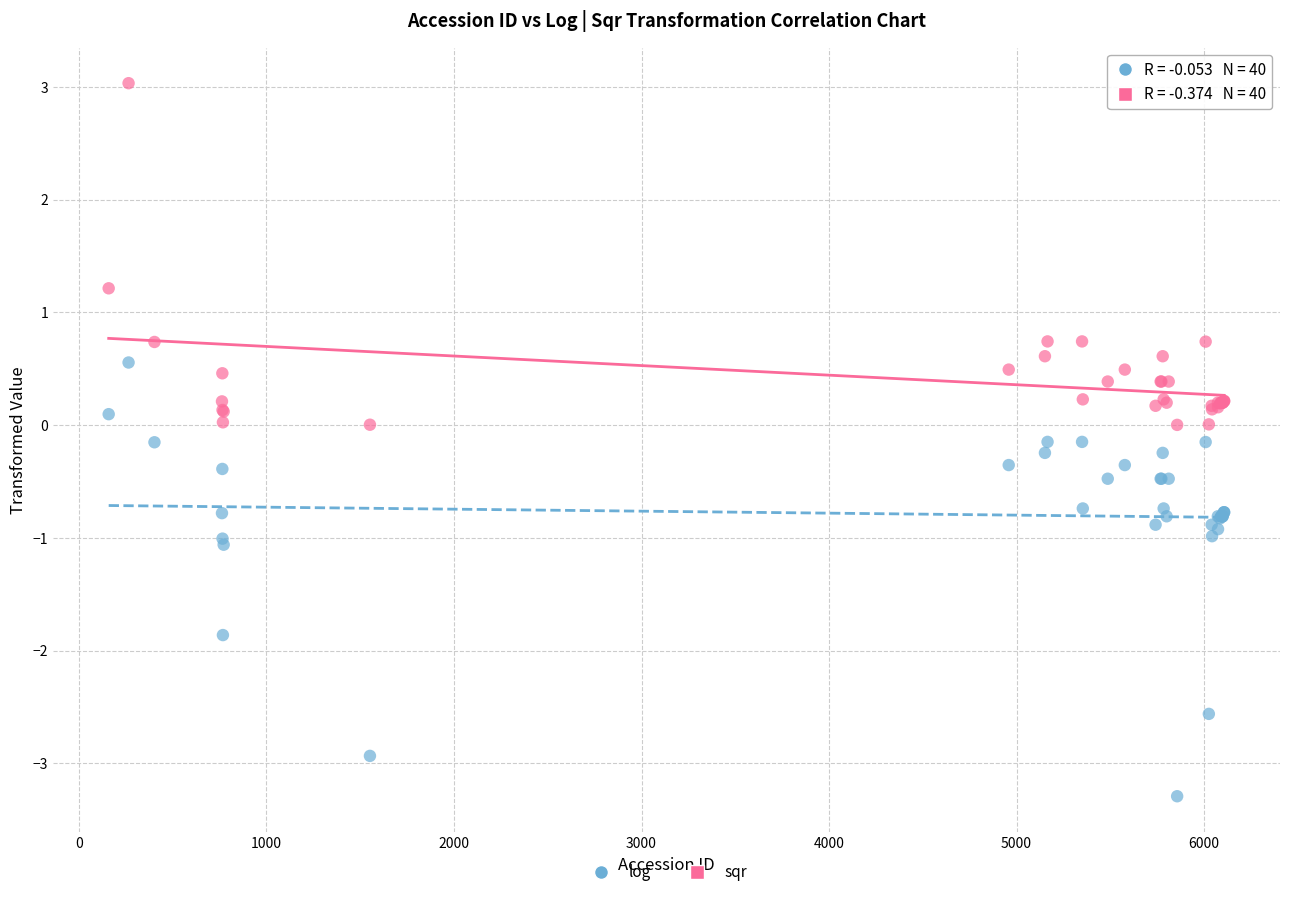

Which series reaches the minimum Y coordinate?

log